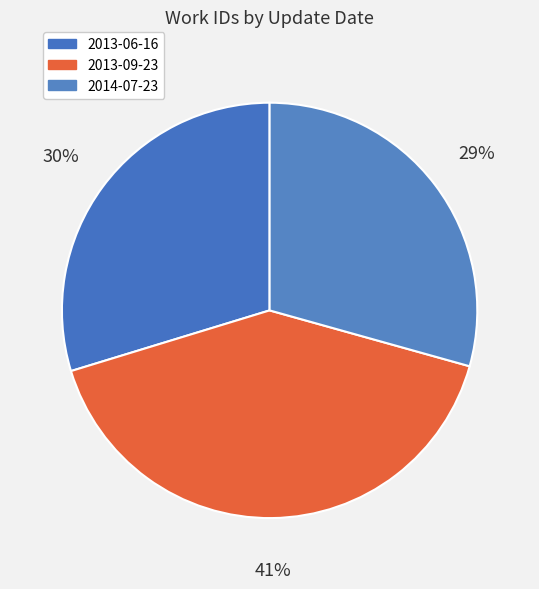

Which slice is the largest?

2013-09-23